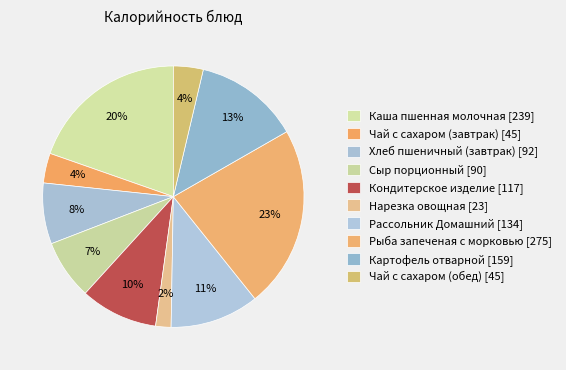

How many slices are in this pie chart?

10